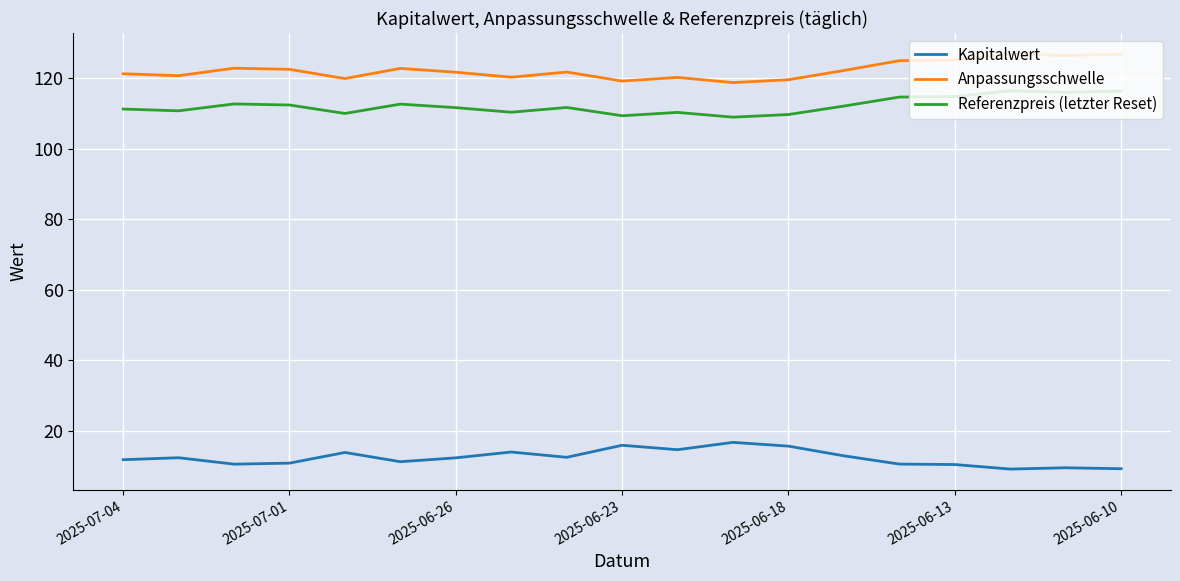

How many lines are shown in the chart?

3